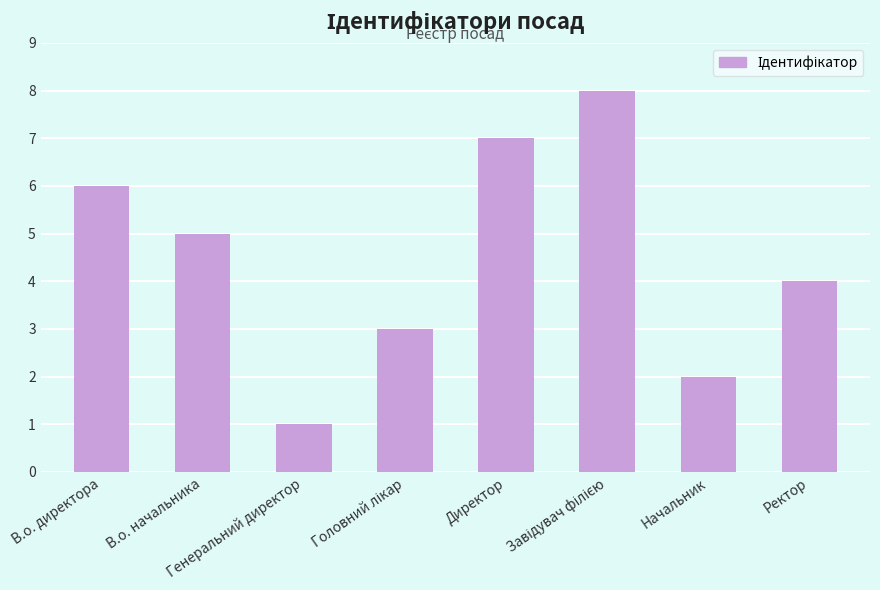

What is the greatest value displayed?

8